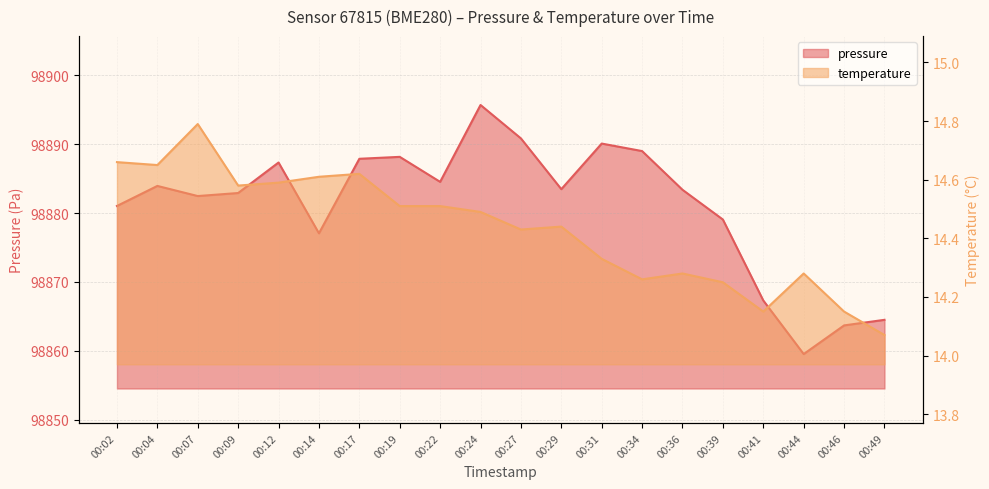

The value of temperature at 00:04 is 14.7. True or false?

True